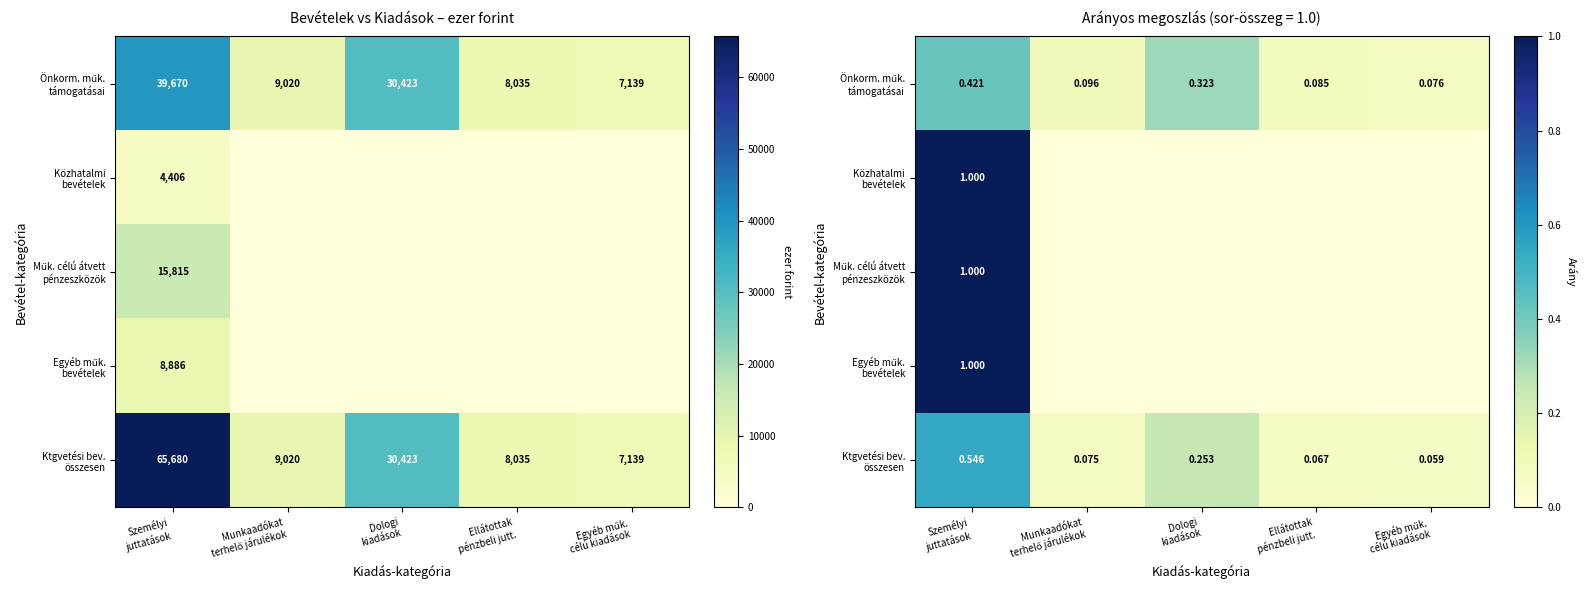

At which label does Egyéb műk. bevételek reach its peak?

Személyi juttatások